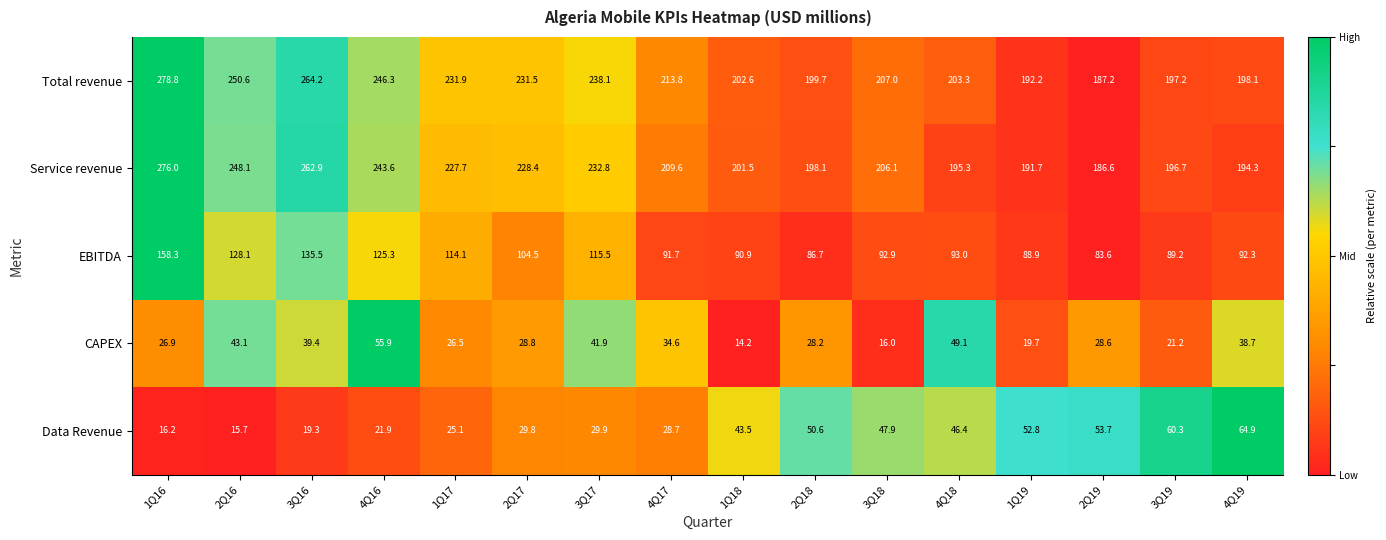

Which label corresponds to the largest value in the chart?

1Q16